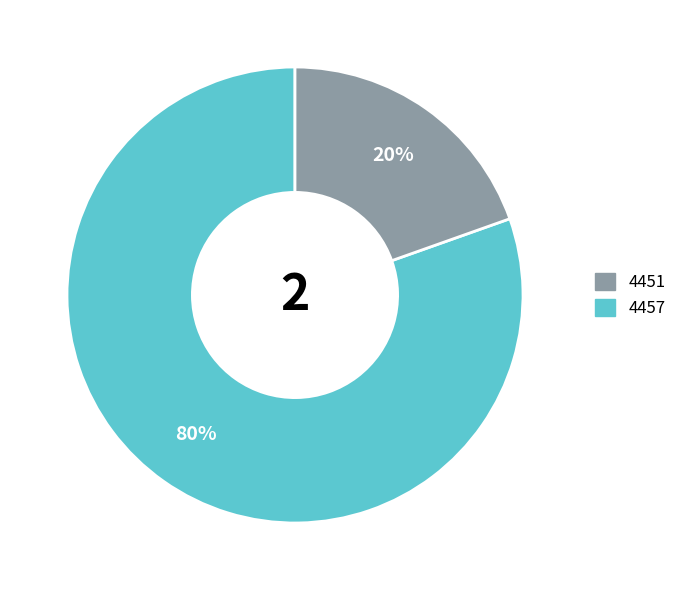

Is there any slice that represents more than half of the pie?

Yes